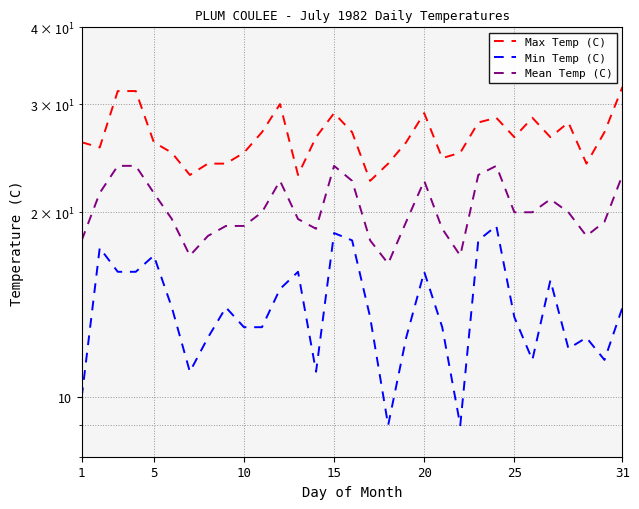

What are all the series names shown in the legend?

Max Temp (C), Min Temp (C), Mean Temp (C)